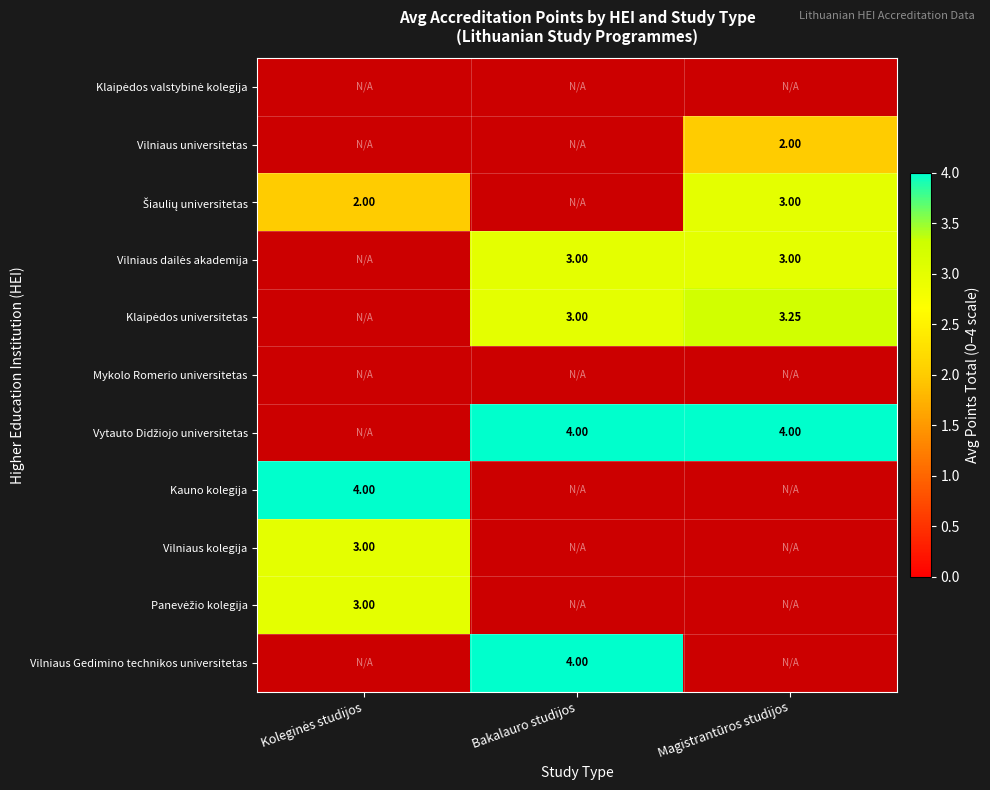

Which series has the widest spread of values?

Šiaulių universitetas